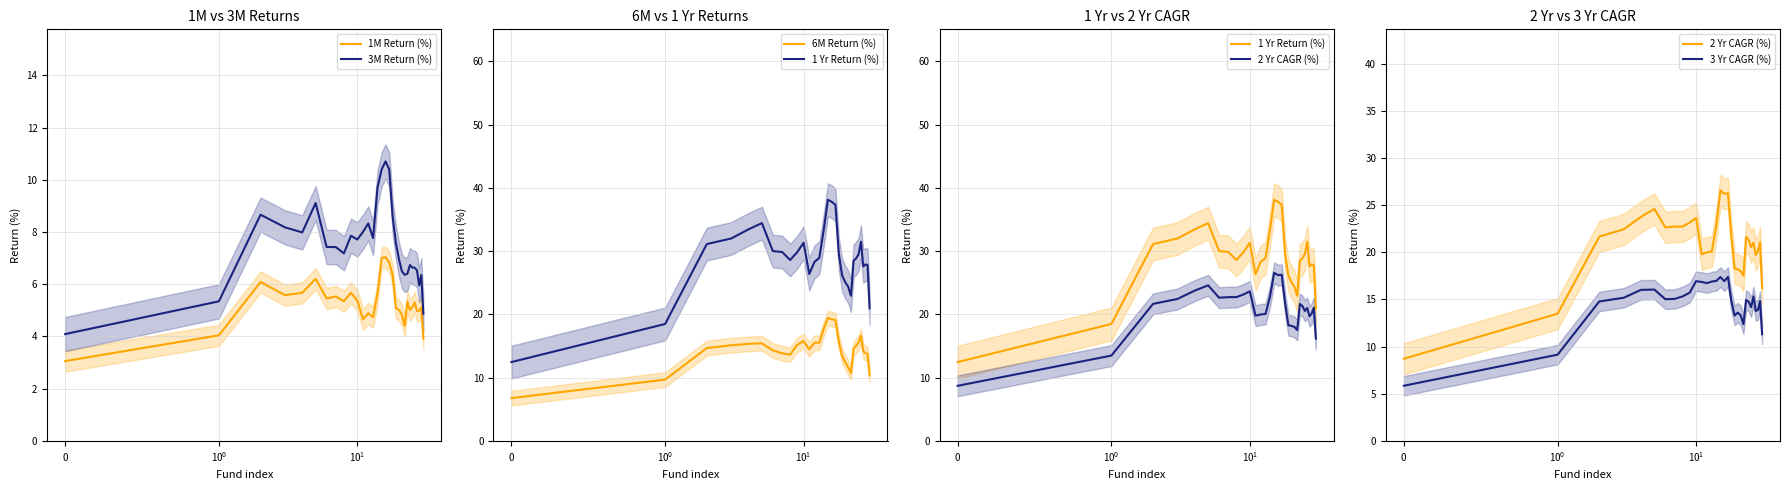

How many lines are shown in the chart?

6